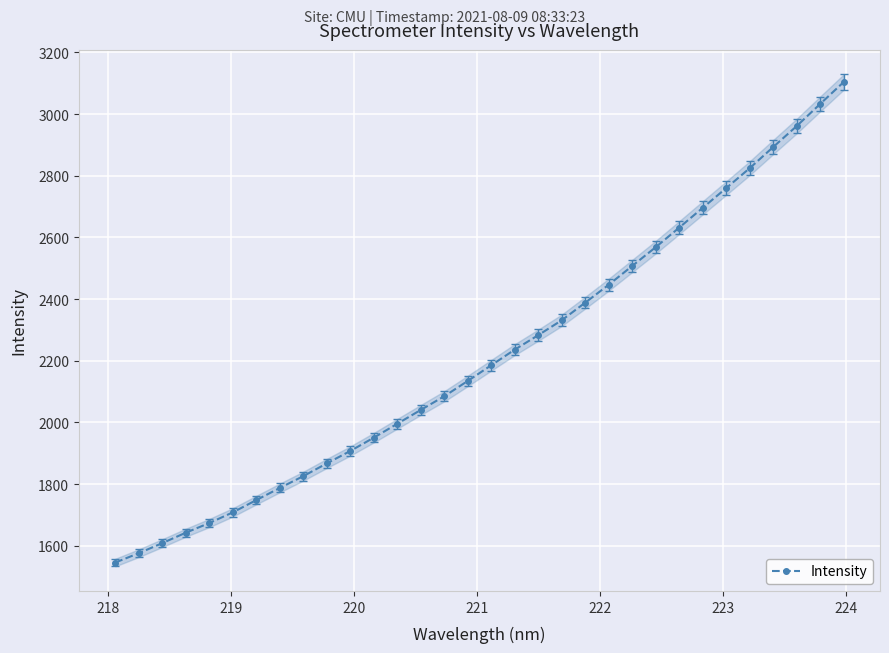

What is the value of the Intensity point at the 10th from the left?

1867.2